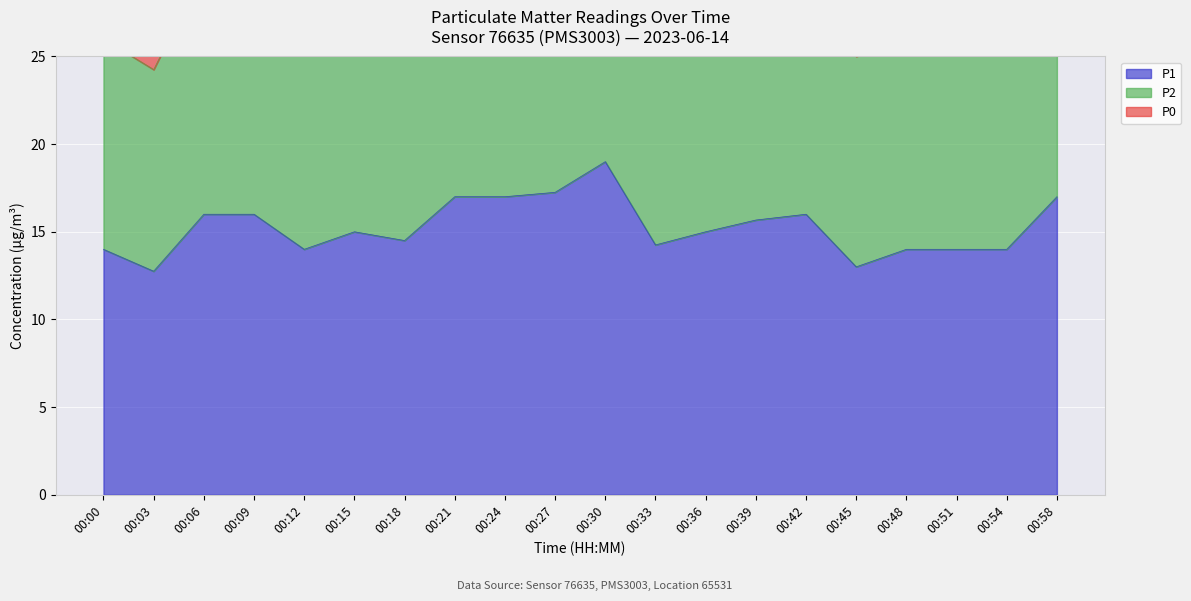

True or false: P2 and P1 cross at least once.

False